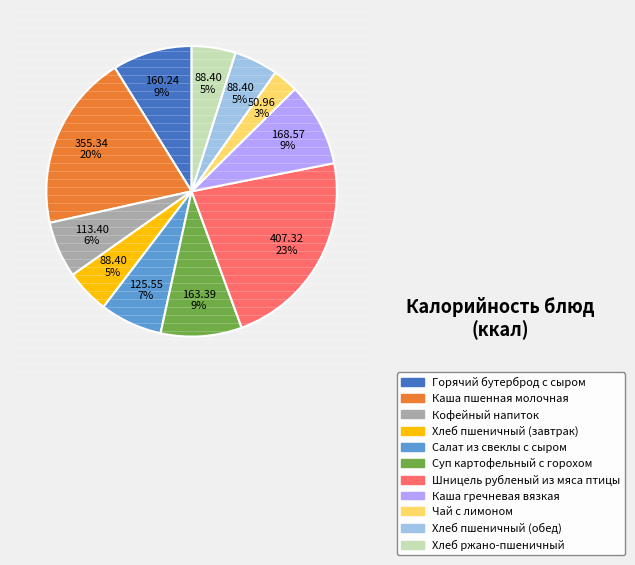

To the nearest percent, what portion does Хлеб пшеничный (завтрак) represent?

5%